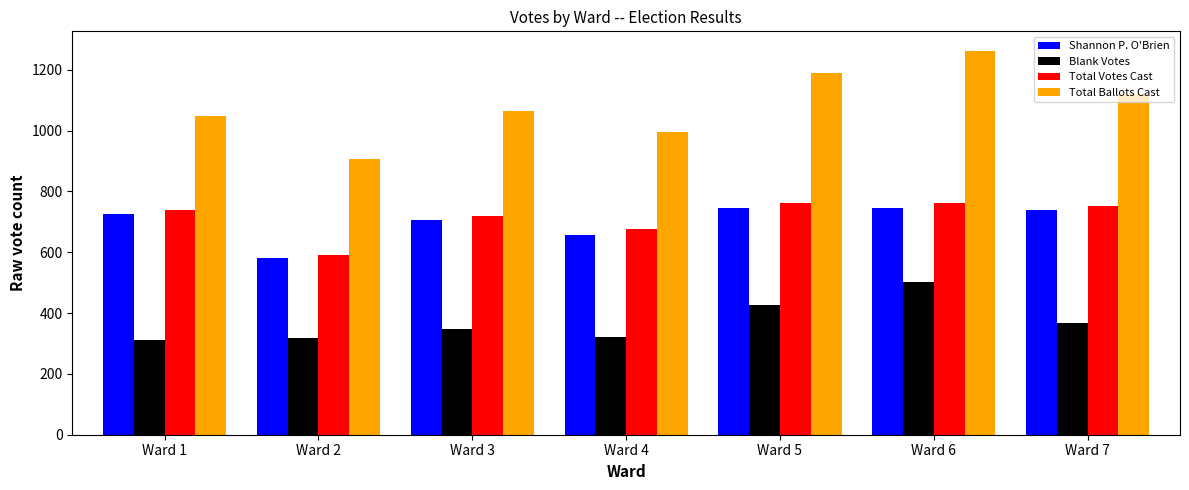

What are all the series names shown in the legend?

Shannon P. O'Brien, Blank Votes, Total Votes Cast, Total Ballots Cast